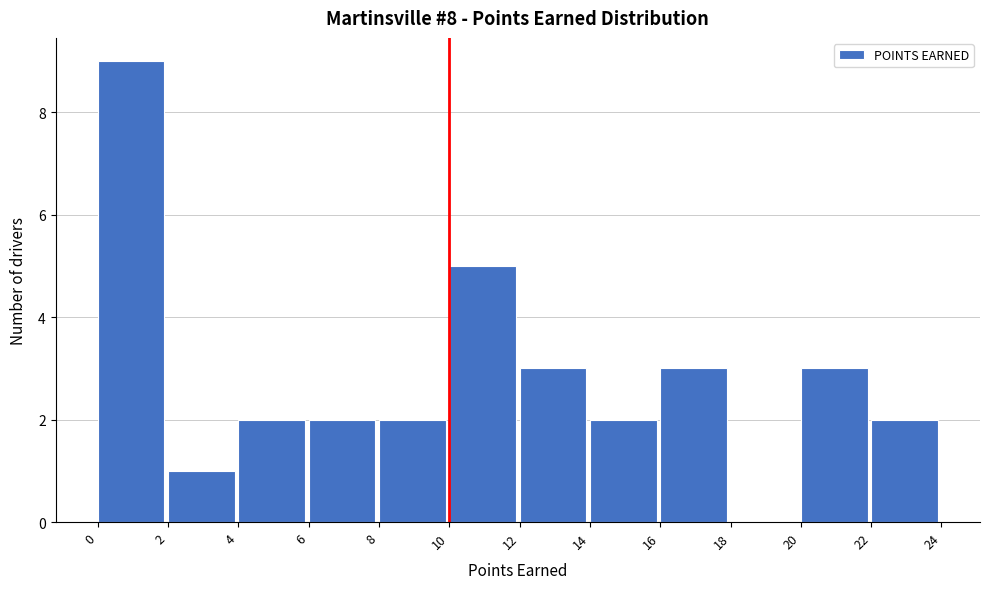

Reading left to right, transcribe this chart: for each bar, give the range it covers on the x-axis and its height. The values are not printed on the chart, so give them approximately, as read against the axis.

0 to 2: 9
2 to 4: 1
4 to 6: 2
6 to 8: 2
8 to 10: 2
10 to 12: 5
12 to 14: 3
14 to 16: 2
16 to 18: 3
18 to 20: 0
20 to 22: 3
22 to 24: 2